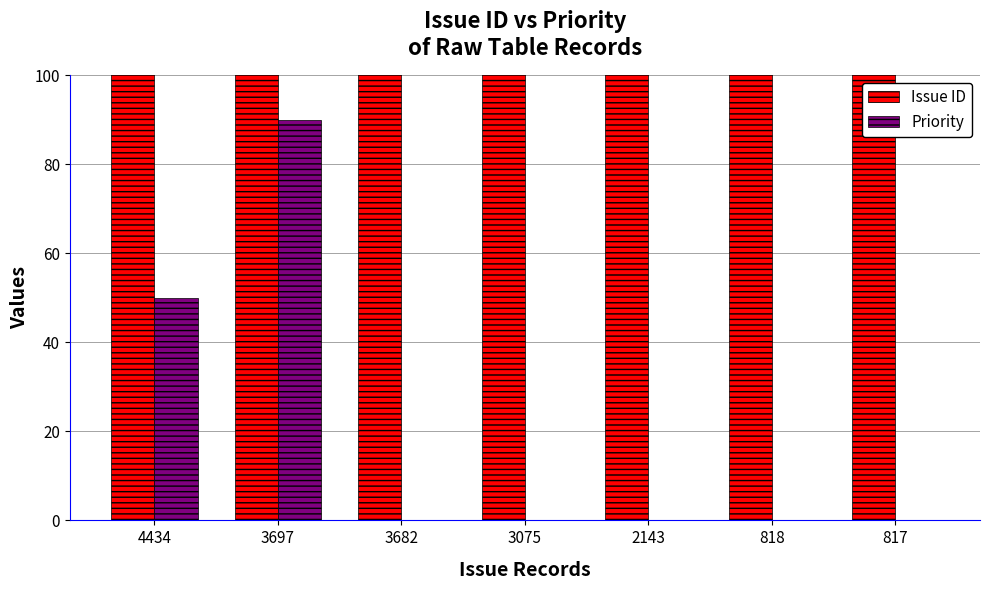

At which label does Priority reach its minimum?

3682